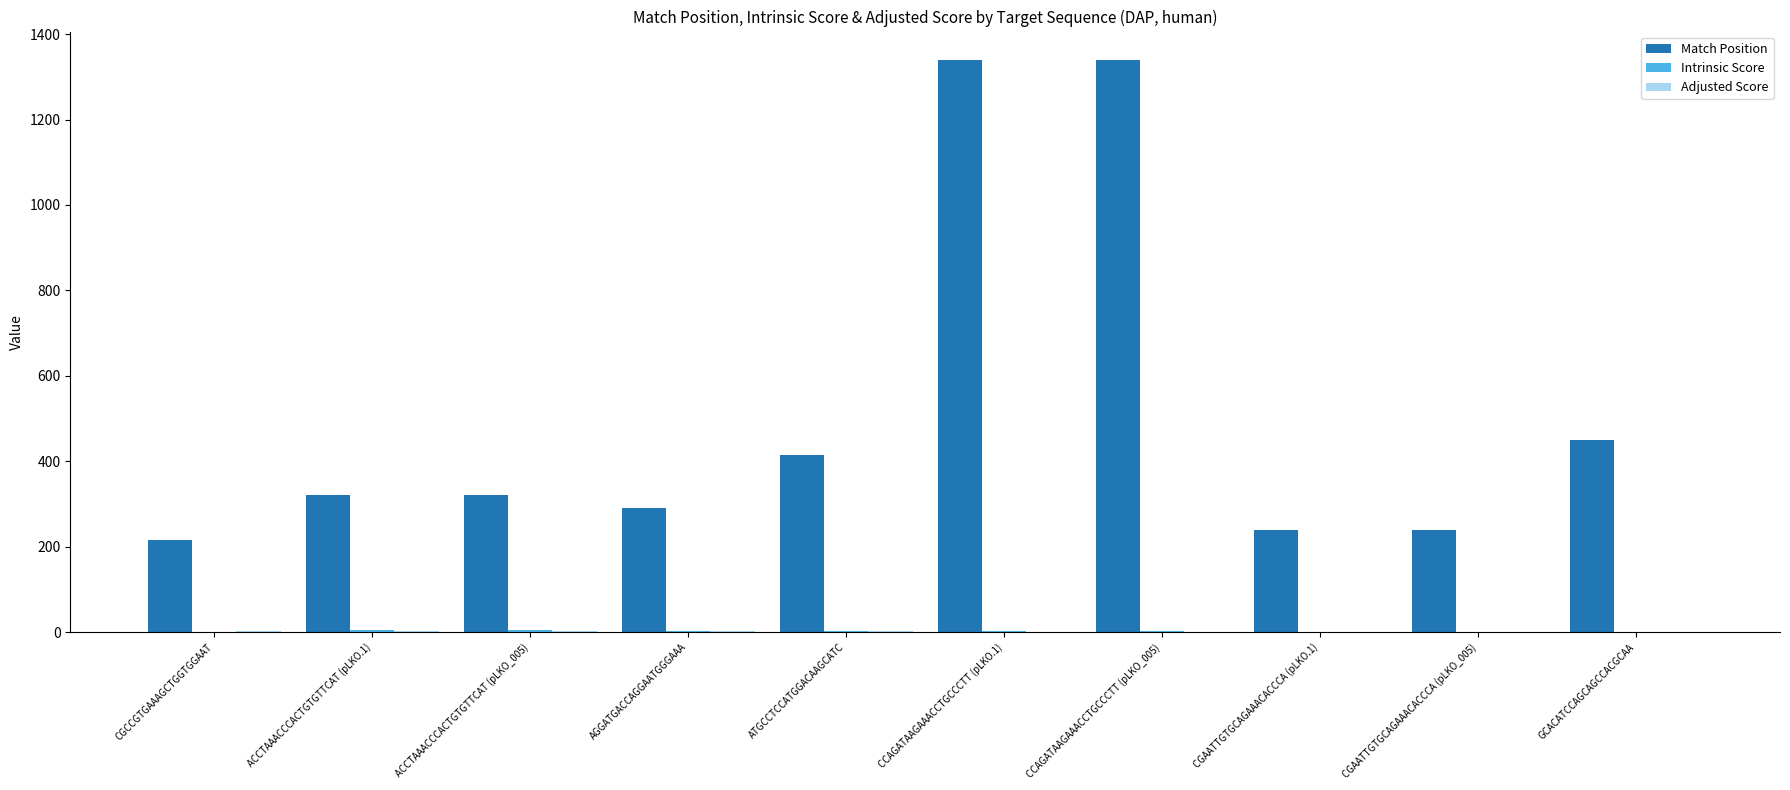

How many groups of bars are there?

10